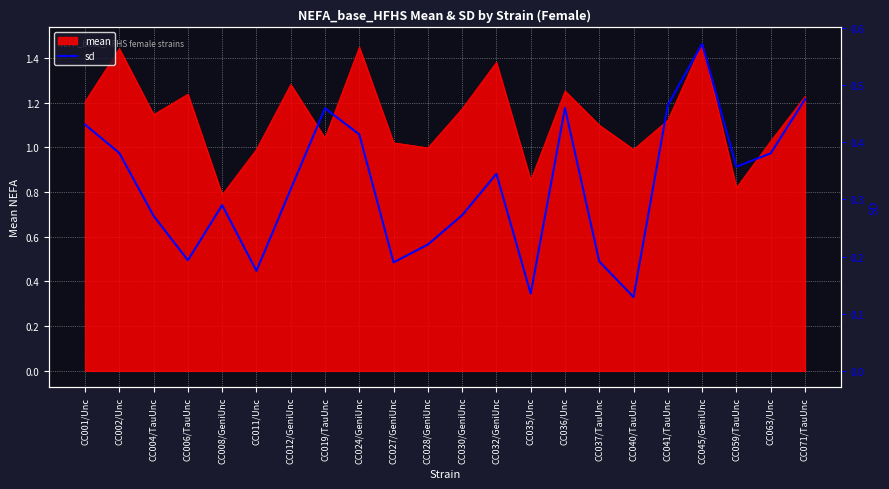

Which has a higher value, CC063/Unc or CC027/GeniUnc?

CC063/Unc